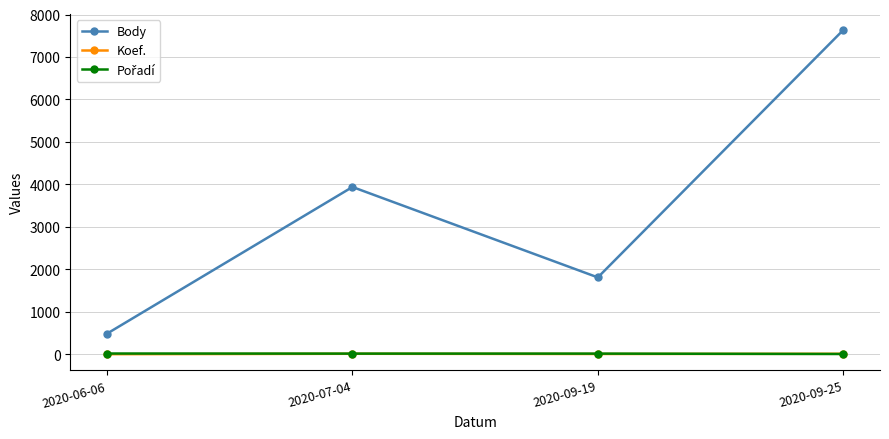

What value does the Body series have at 2020-06-06, to the nearest 100?

500